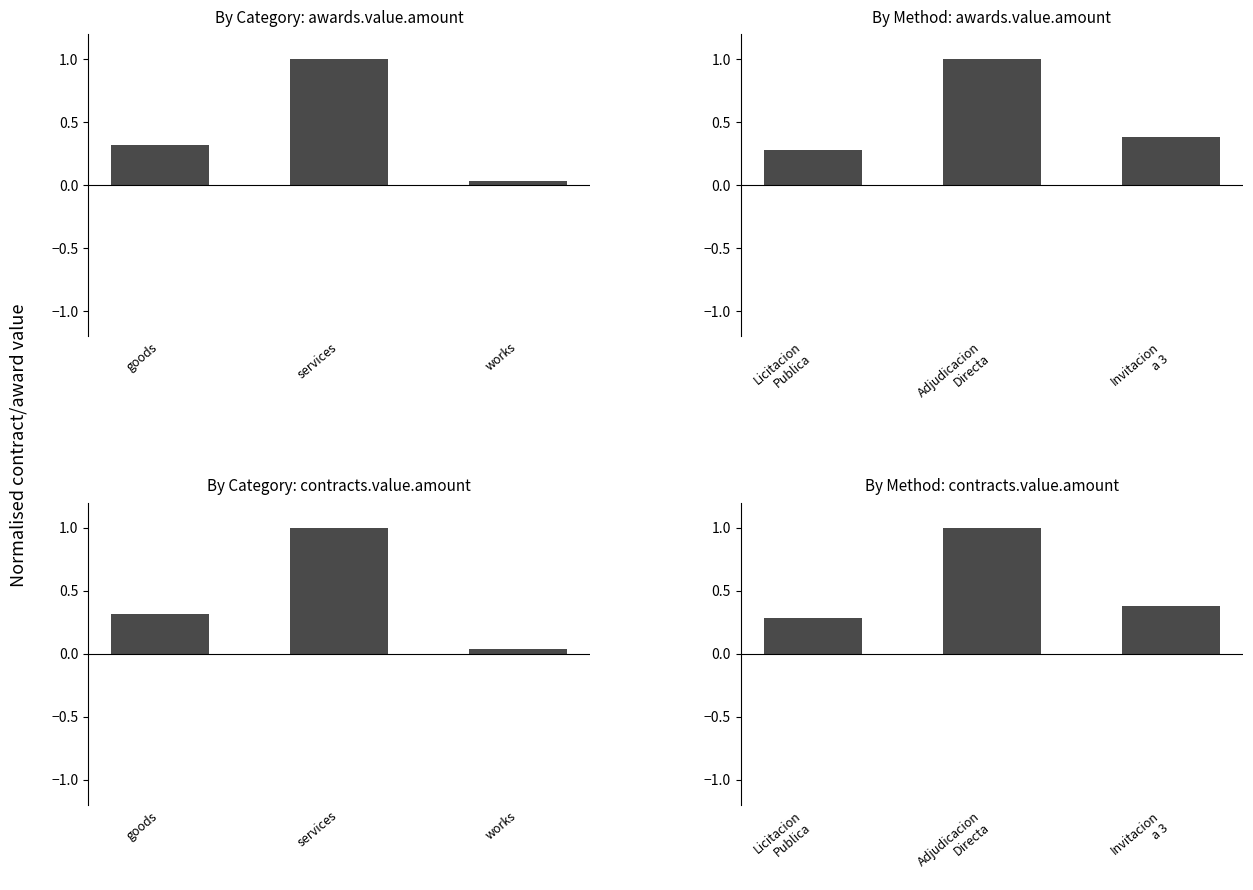

The value of By Category: contracts.value.amount at goods is 0.2. True or false?

False